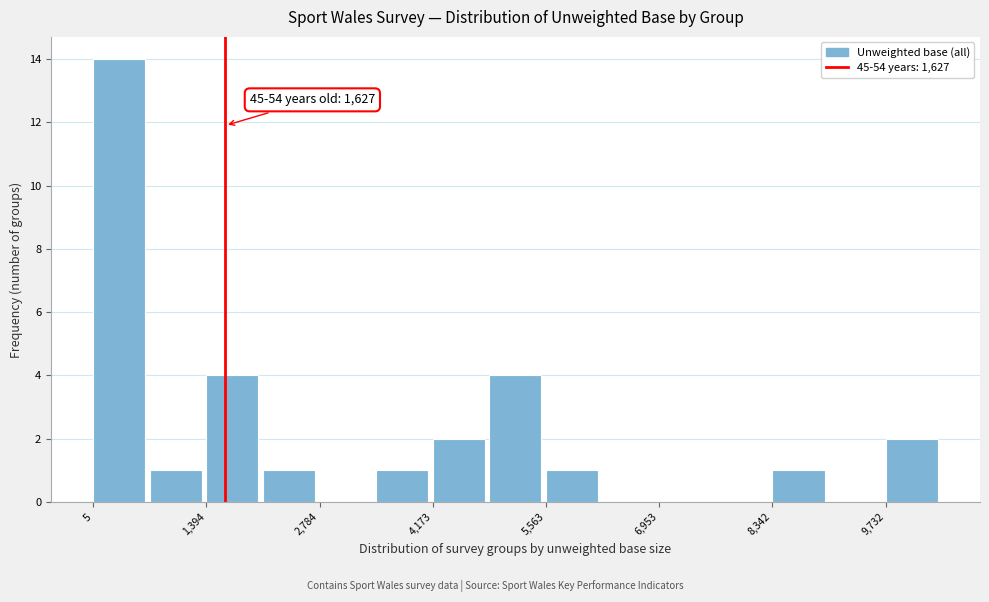

Around what value on the x-axis is the tallest bar? Give the approximate position of its centre, as read against the axis.

400